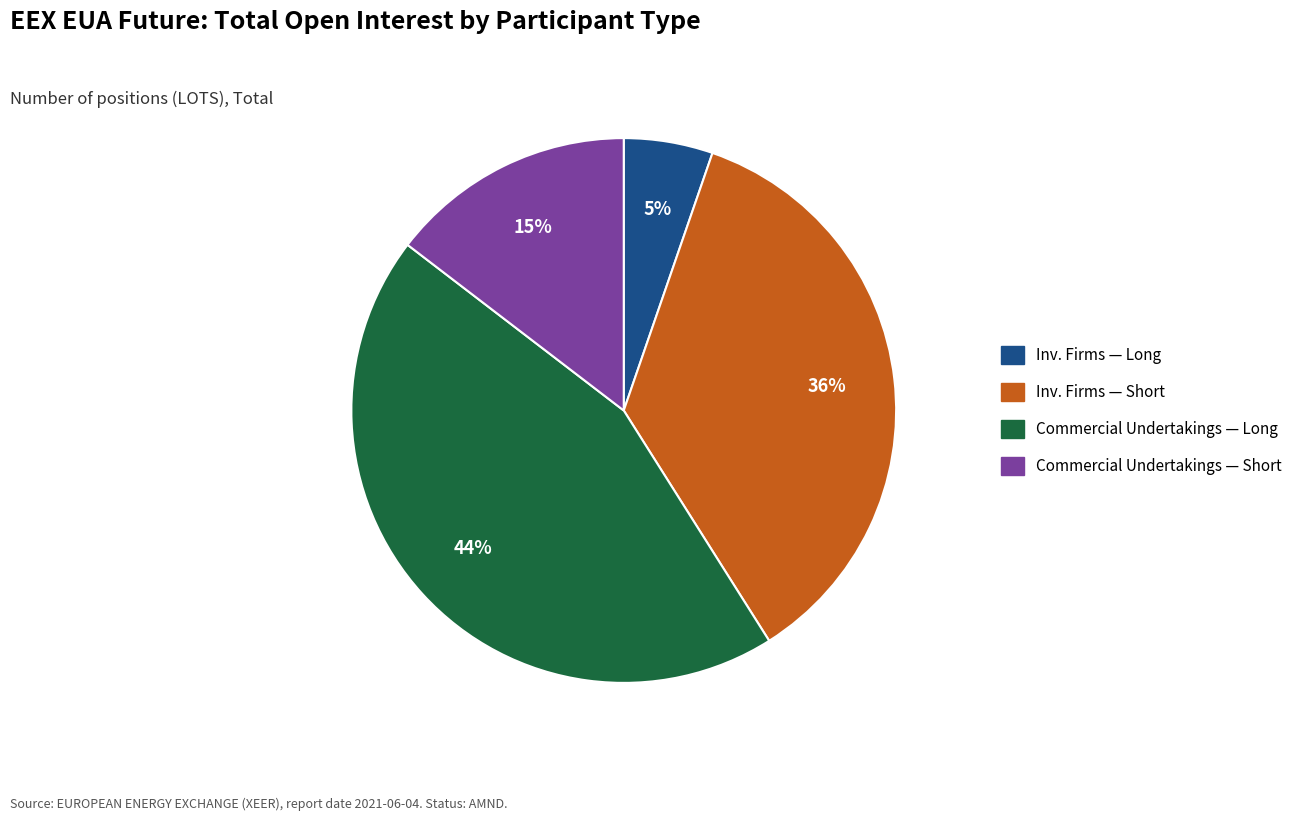

To the nearest percent, what is the difference between the largest and smallest slice percentages?

39%